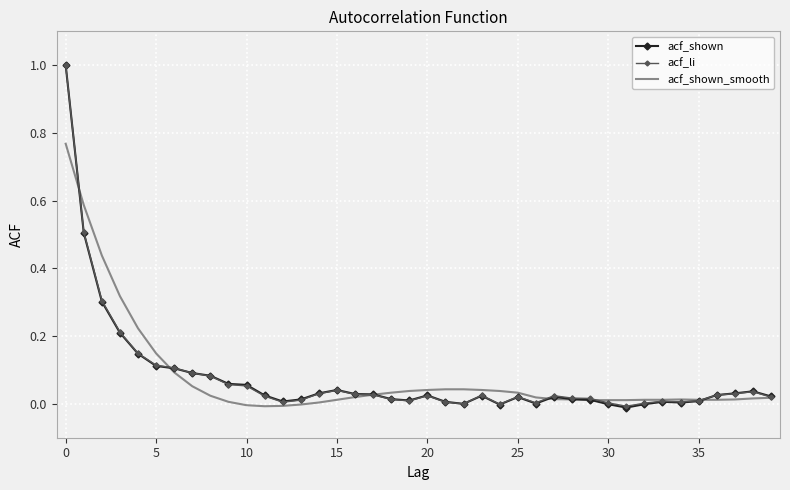

Which series has the largest range (max minus min)?

acf_shown